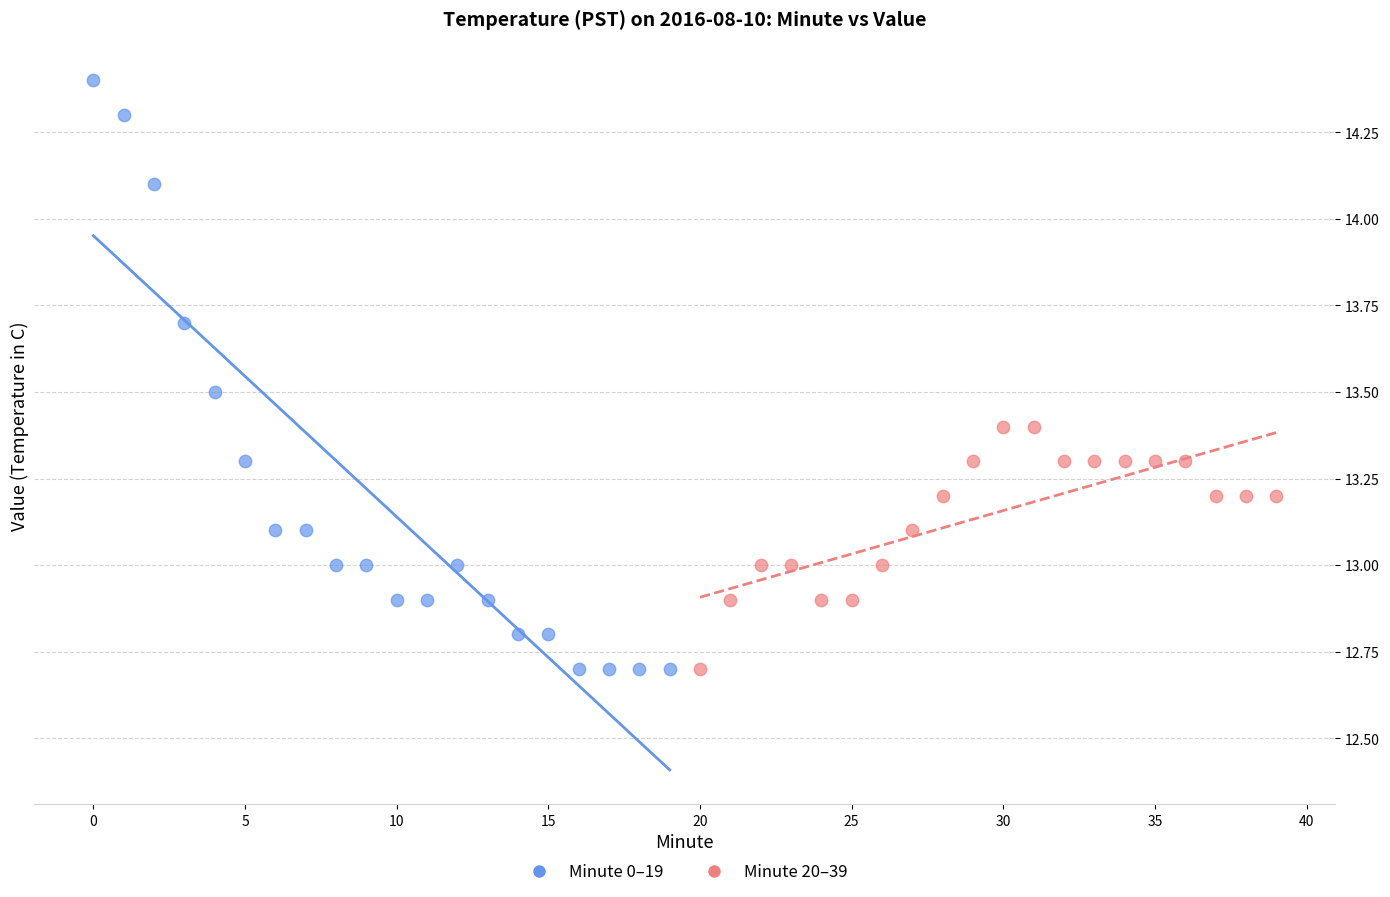

Which series contains the highest Y value?

Minute 0–19